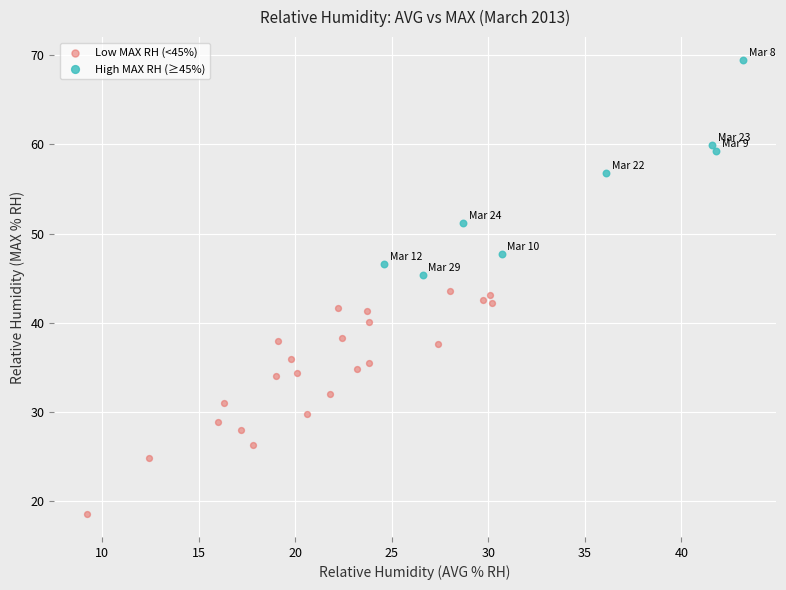

Which series reaches the minimum Y coordinate?

Low MAX RH (<45%)